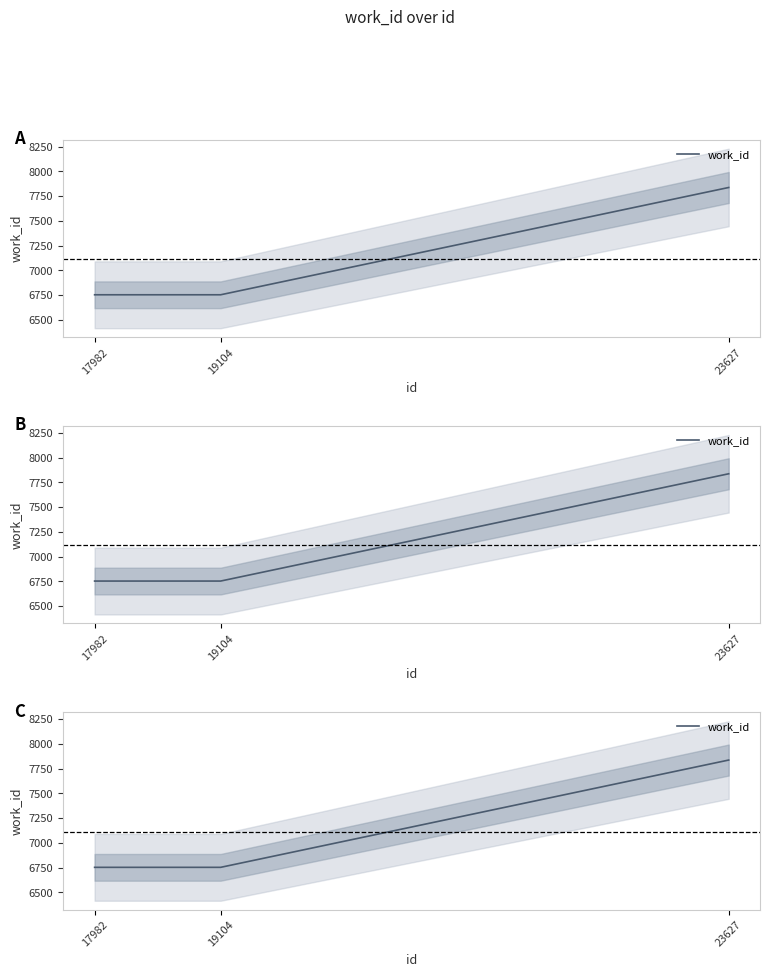

How many values are between 6753 and 7837?

3